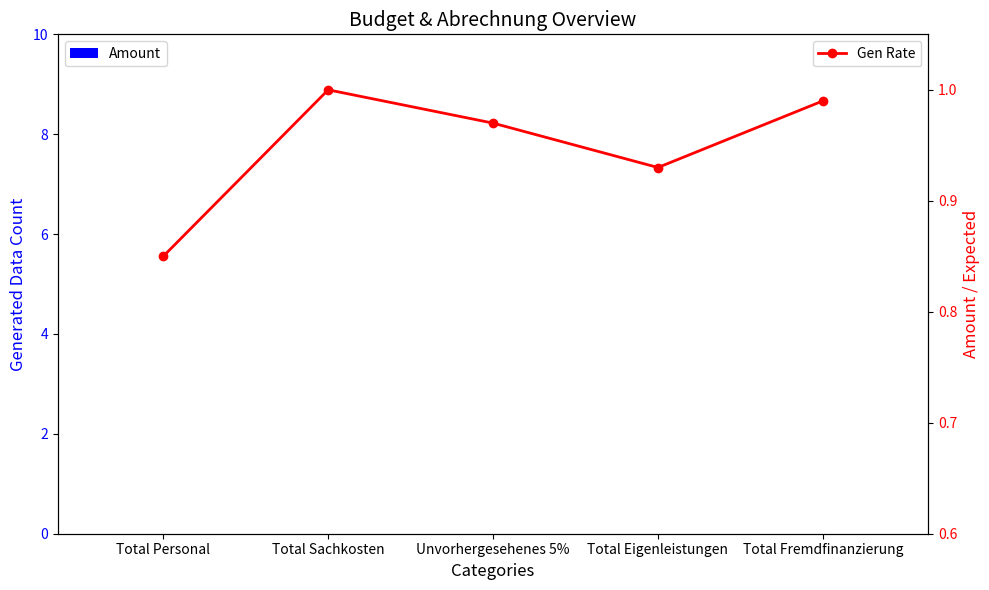

The Gen Rate series shows 1.0 at Unvorhergesehenes 5%. True or false?

True